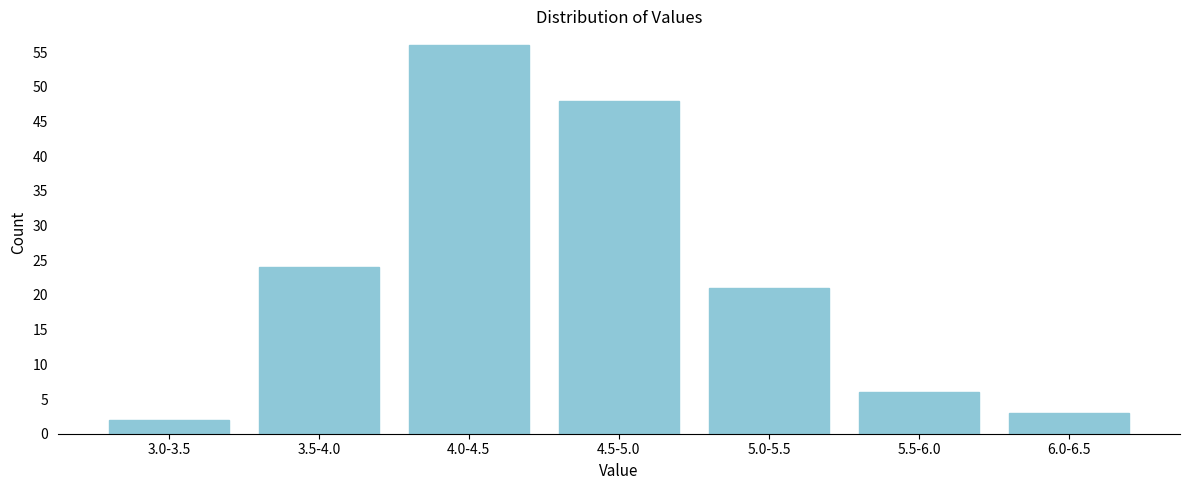

Reading right to left, extract all data points from this chart.

3	6	21	48	56	24	2